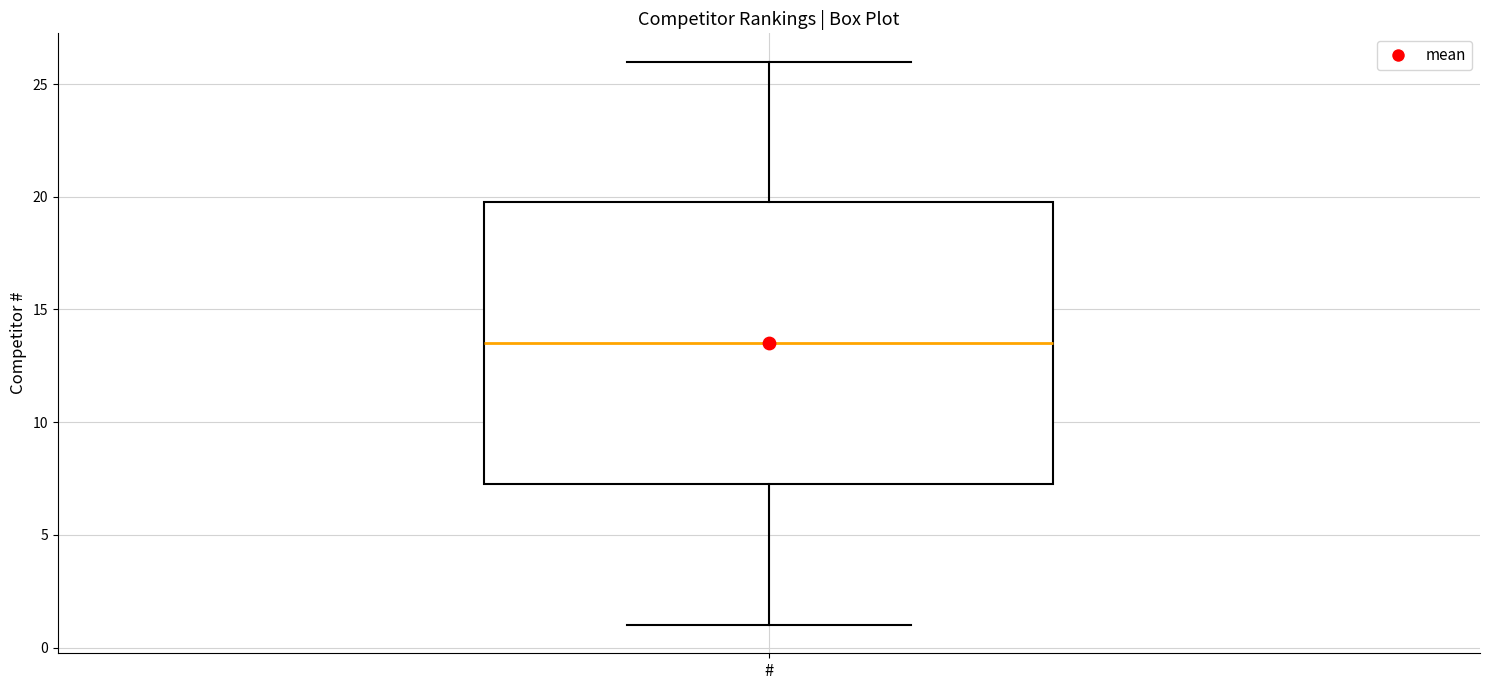

Read this box plot against the y-axis: the position of the median line, the range covered by the box, and the ends of both whiskers. The values are not printed on the chart, so give them approximately, as read against the axis.

median 13.5, box 7.5 to 20.0, whiskers 1.0 to 26.0